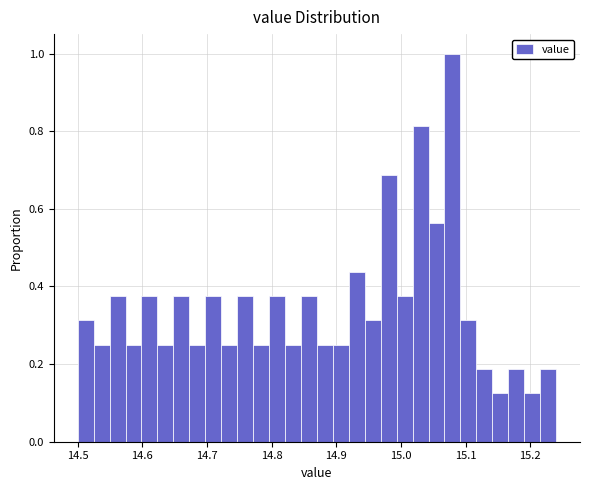

Read against the x-axis, roughly where is the centre of the tallest bar?

15.08